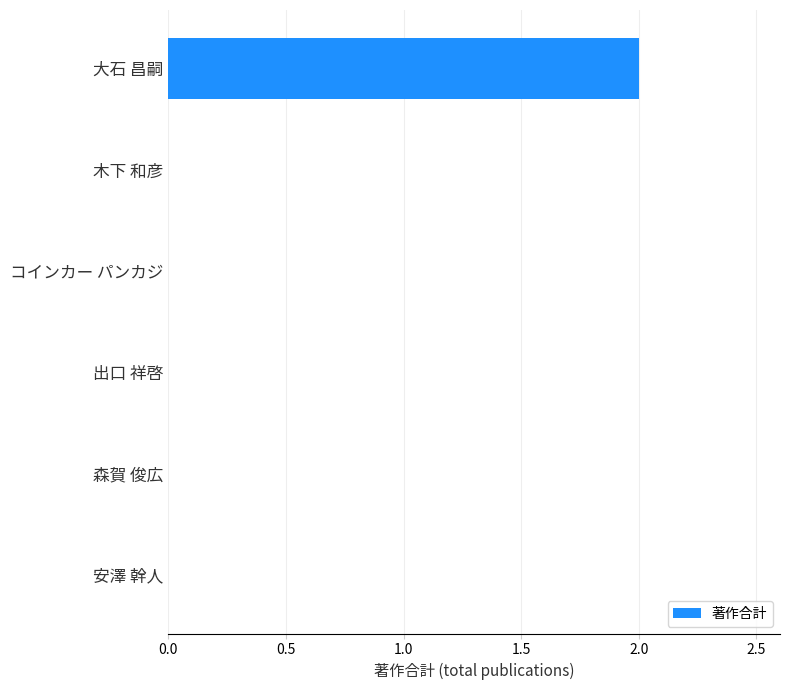

Reading bottom to top, list all the values displayed in this chart.

安澤 幹人=0	森賀 俊広=0	出口 祥啓=0	コインカー パンカジ=0	木下 和彦=0	大石 昌嗣=2